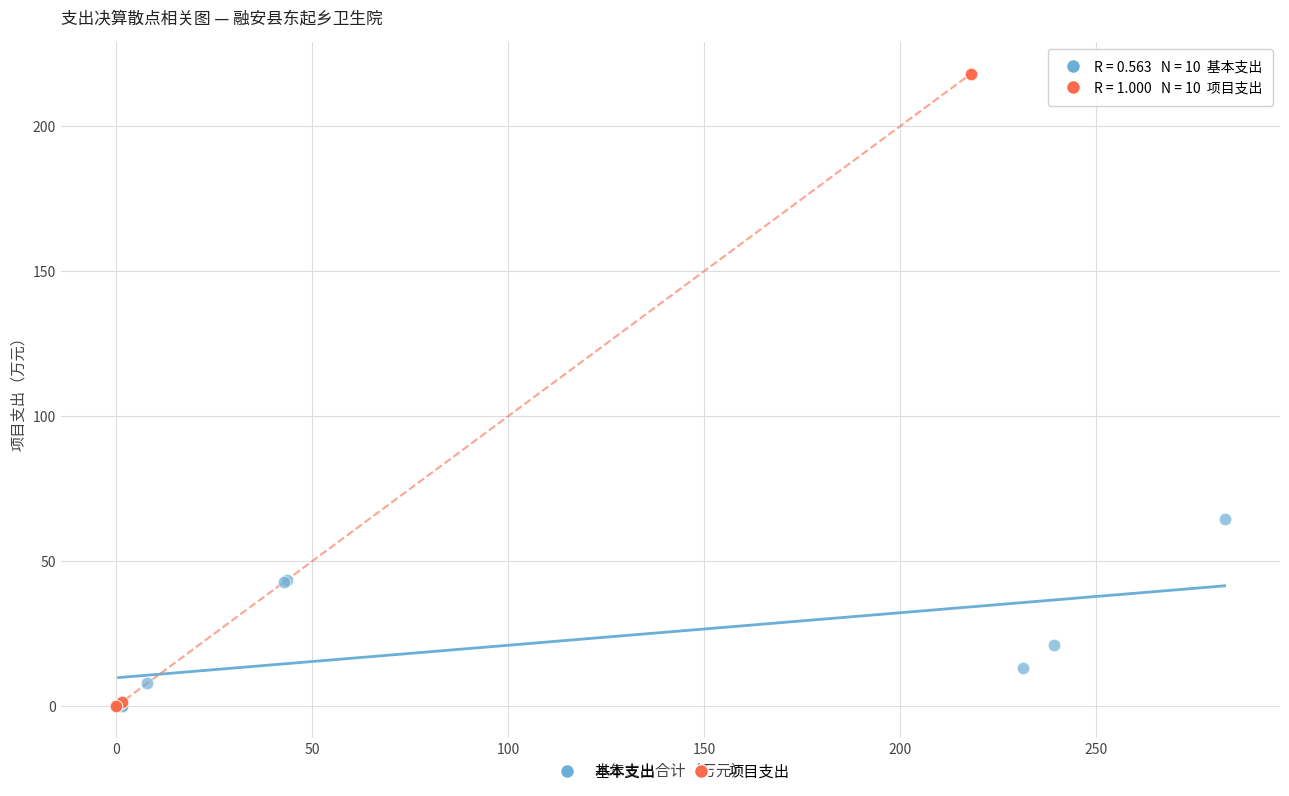

Which series reaches the maximum Y coordinate?

项目支出